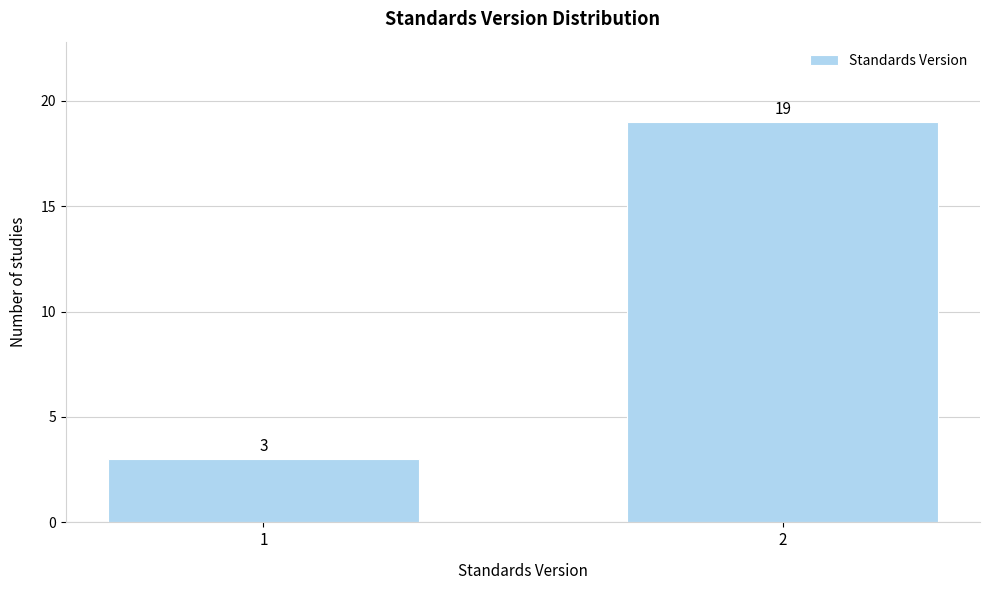

Reading left to right, what are all the values shown in this chart?

3	19